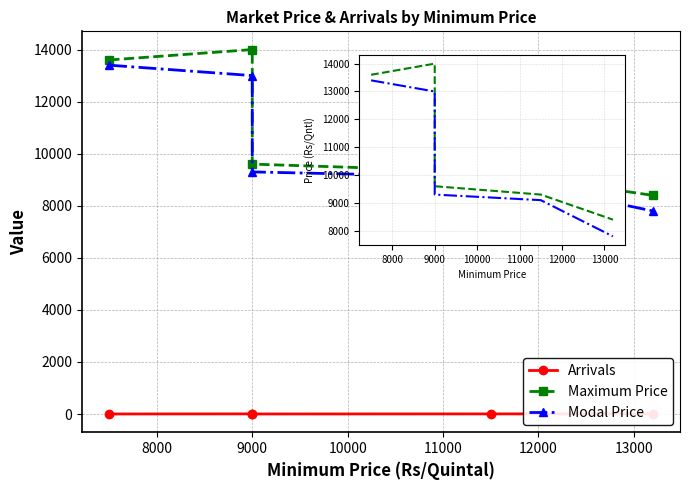

Rank the series by their maximum value, from highest to lowest.

Maximum Price, Modal Price, Arrivals